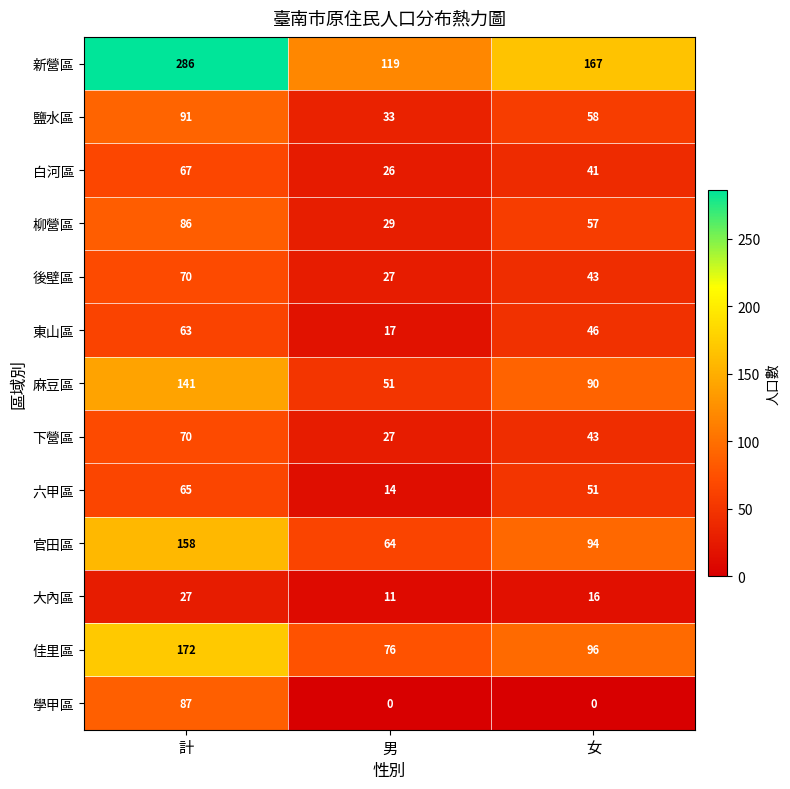

What is the greatest value displayed?

286